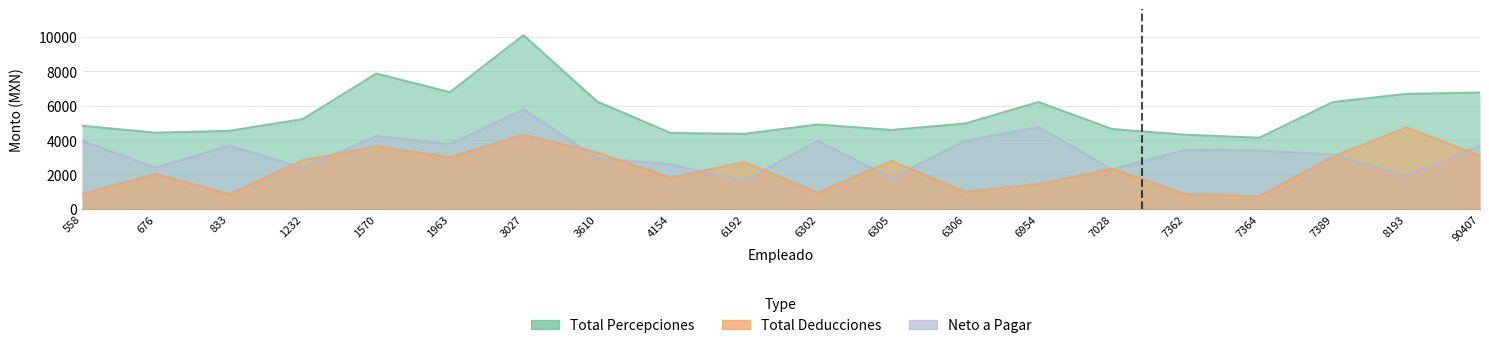

At which category is the sum across all series the highest?

3027